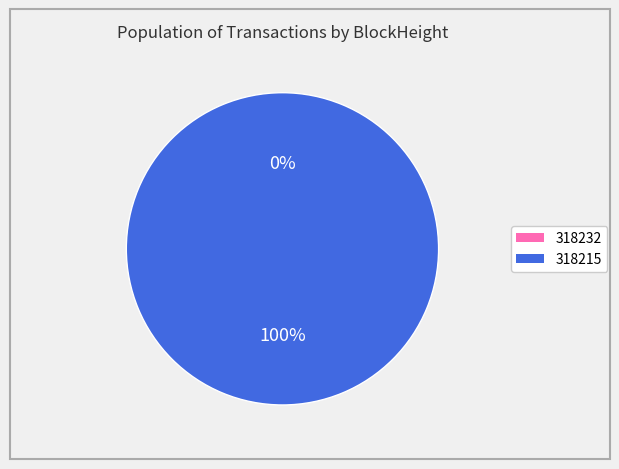

How many segments does this pie chart have?

2